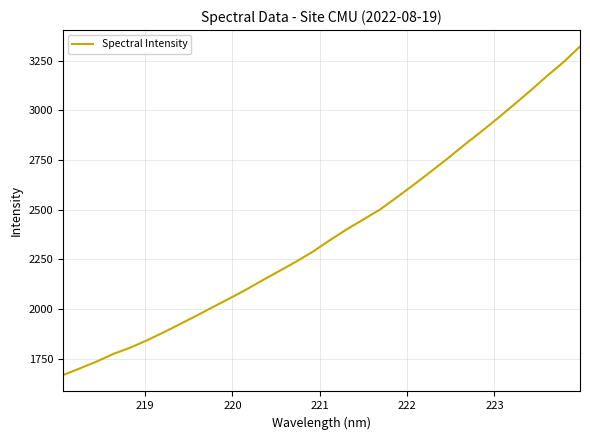

What is the minimum value shown in the chart?

1667.1